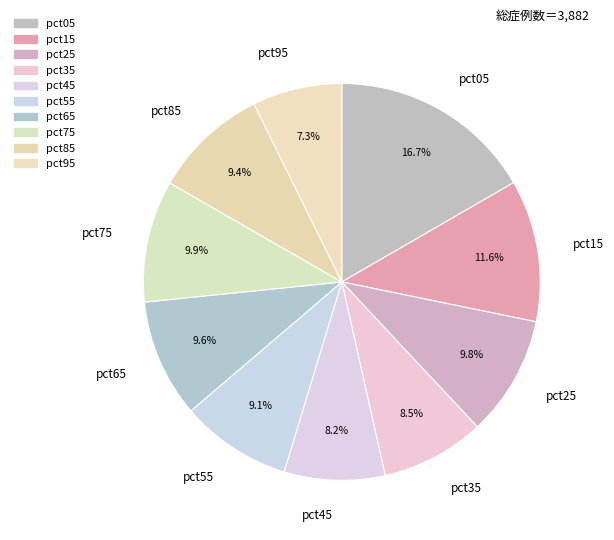

What is the ratio of the value at pct55 to the value at pct15?

0.8